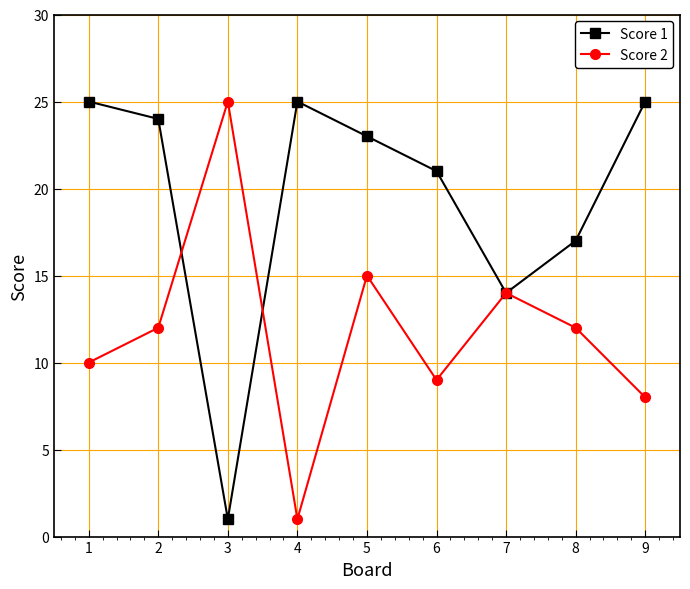

True or false: Score 1 and Score 2 intersect in this chart.

True